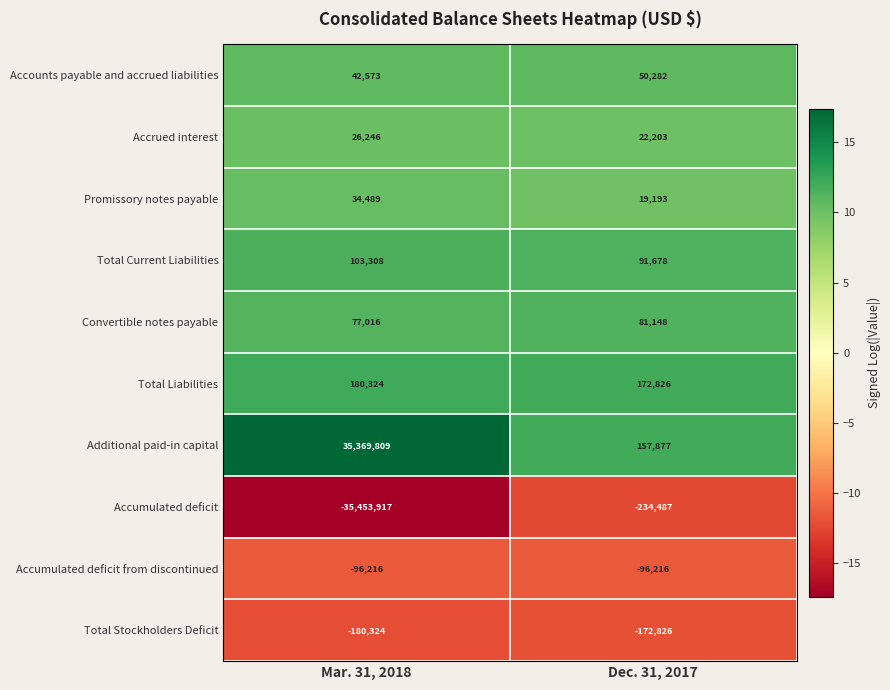

What is the difference between the Accrued interest values at Dec. 31, 2017 and Mar. 31, 2018?

4043